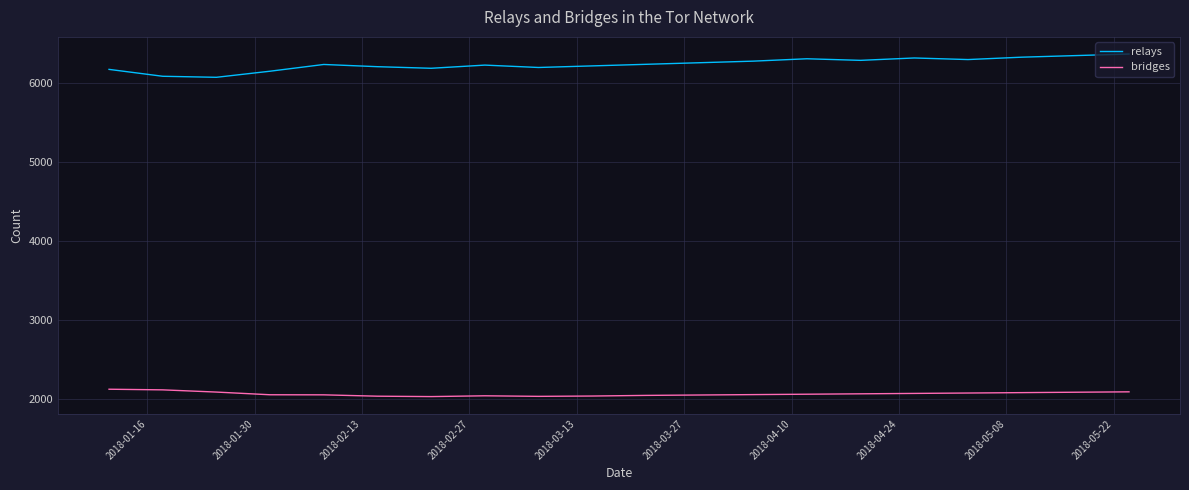

What is the lowest value of the relays series?

6066